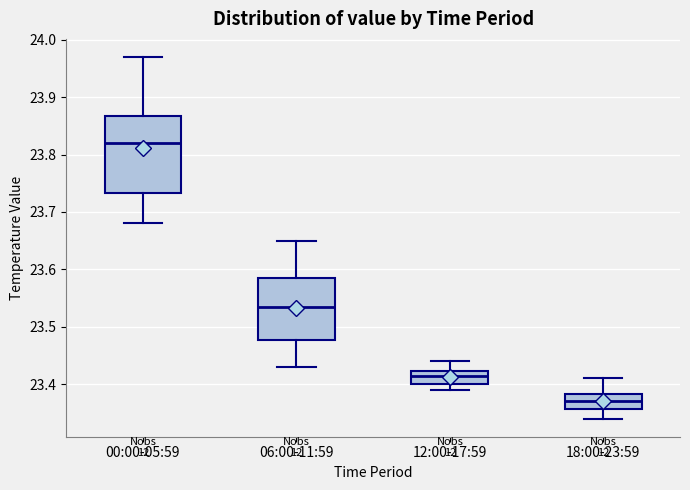

Which box is the tallest, from its lower edge to its upper edge?

00:00-05:59